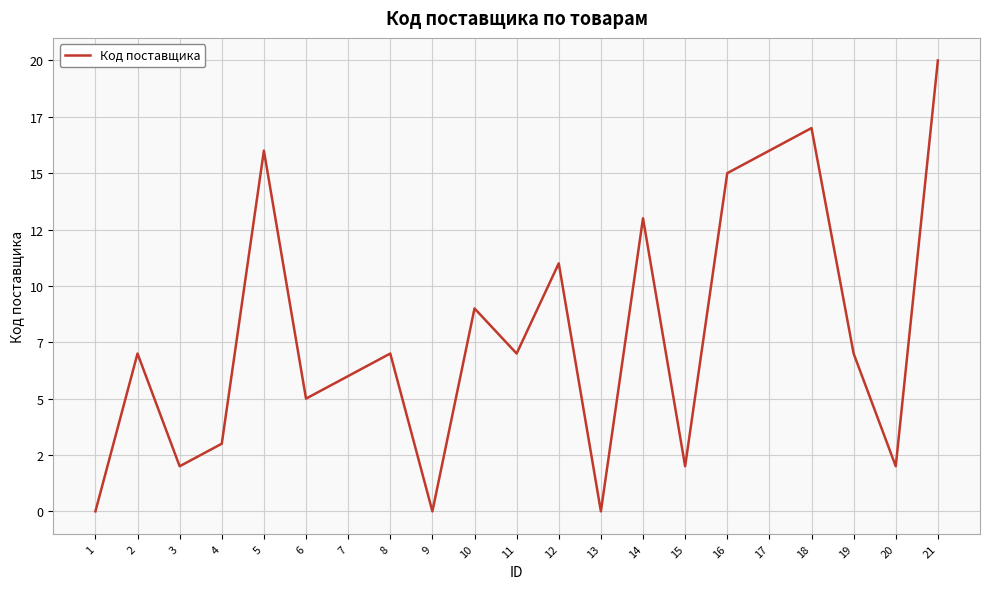

True or false: the data shows 7 at 2.

True